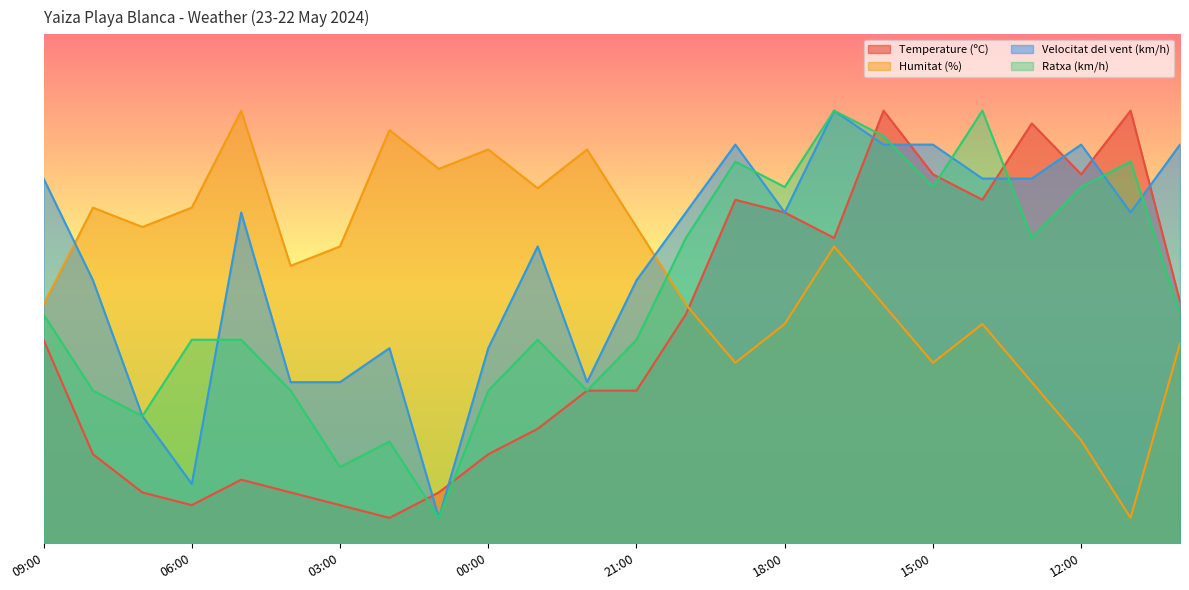

Between 06:00 and 15:00, which series saw the biggest shift?

Velocitat del vent (km/h)